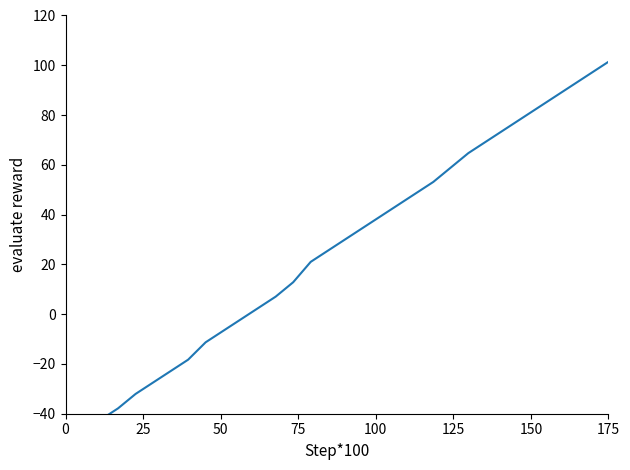

What is the minimum value shown in the chart?

-51.6